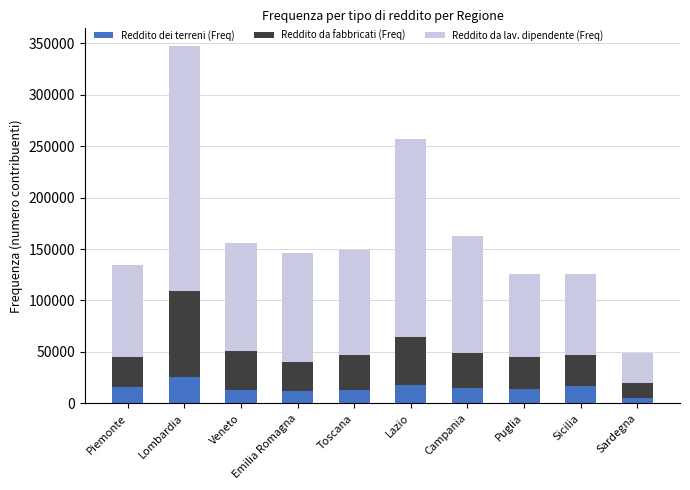

How many bars are there in total?

10